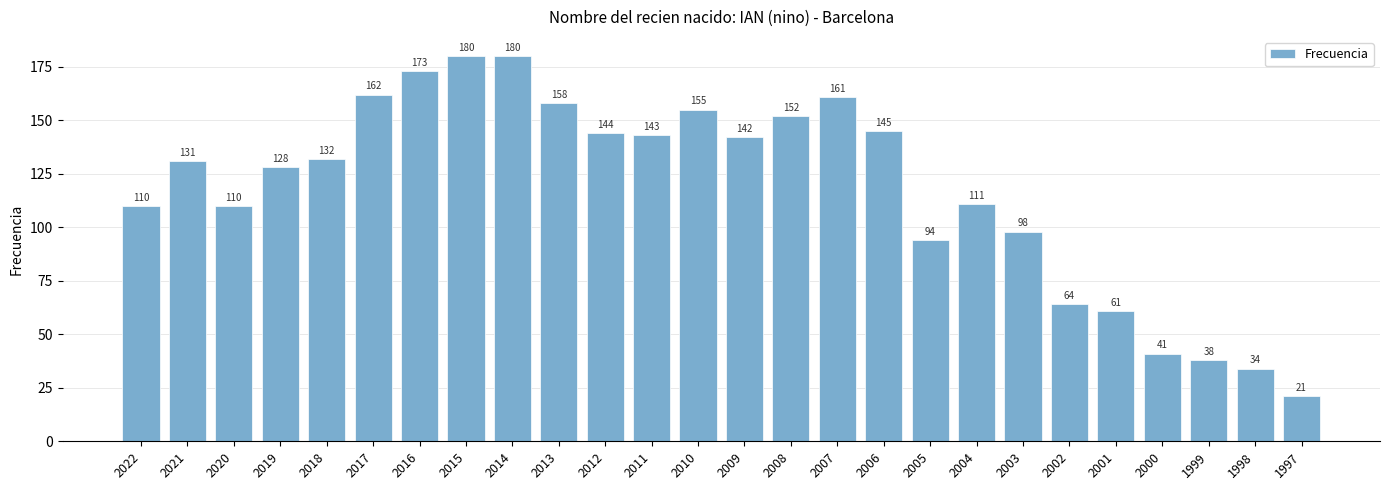

Which has a higher value, 1998 or 2005?

2005